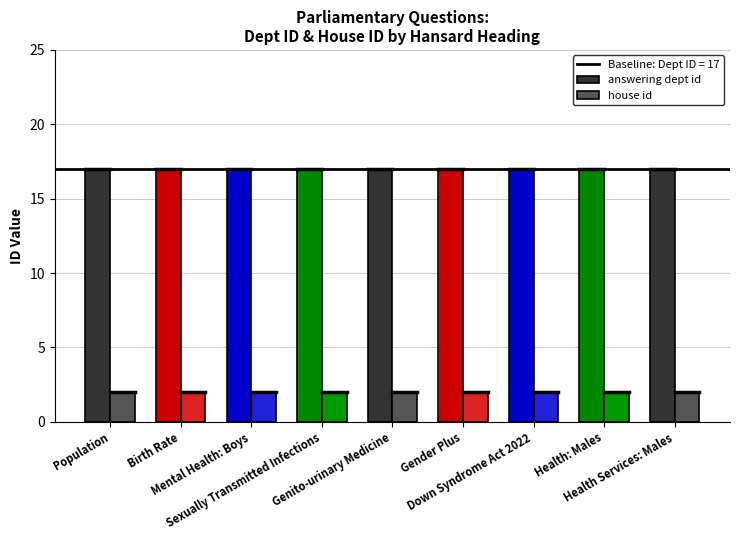

Rank the series at Genito-urinary Medicine from highest to lowest value.

answering dept id, house id